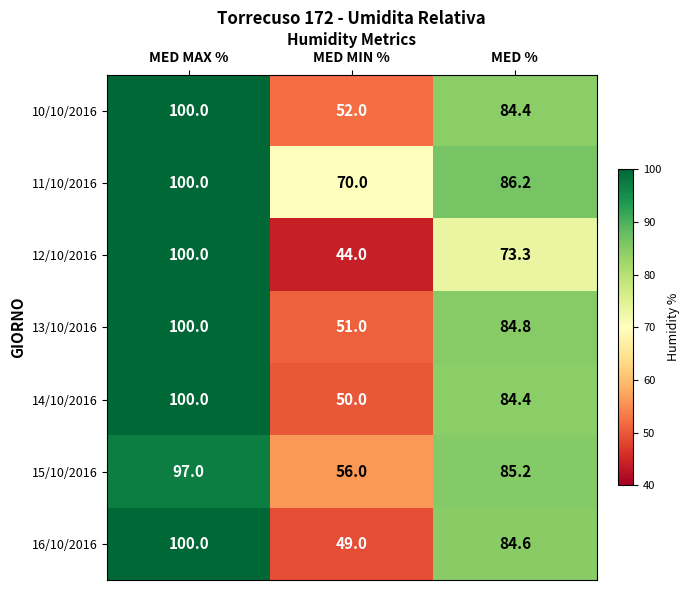

What is the sum of all 13/10/2016 values?

235.8